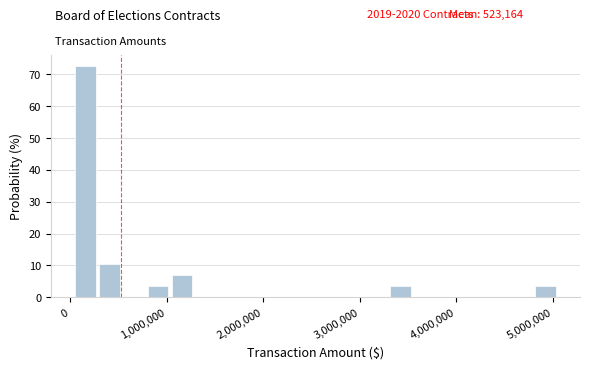

Read against the x-axis, roughly where is the centre of the tallest bar?

200000